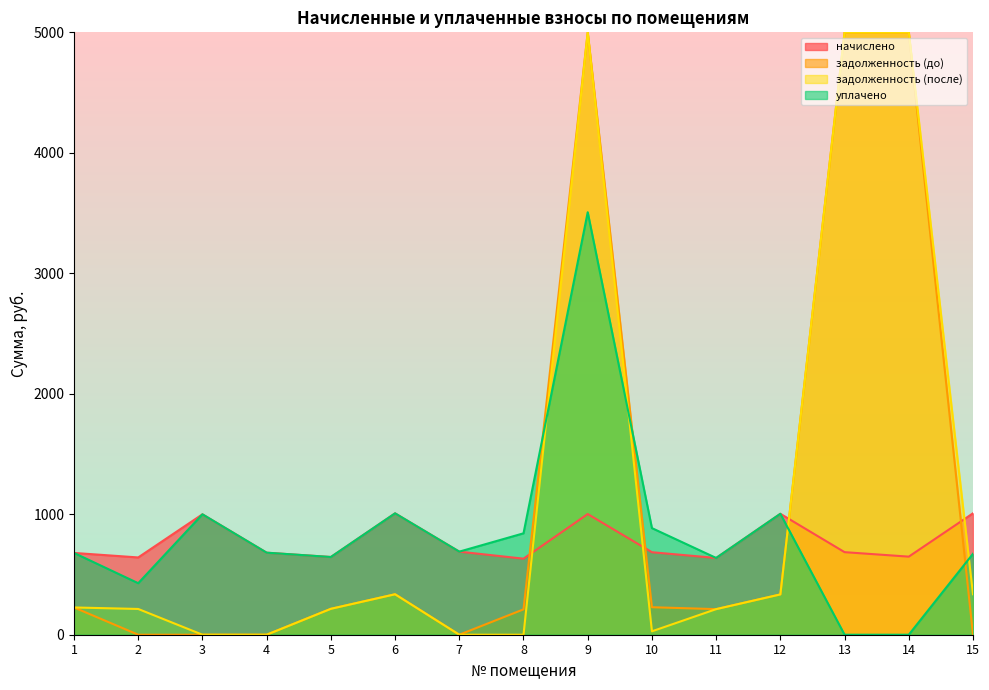

Where is the first local minimum for начислено?

2